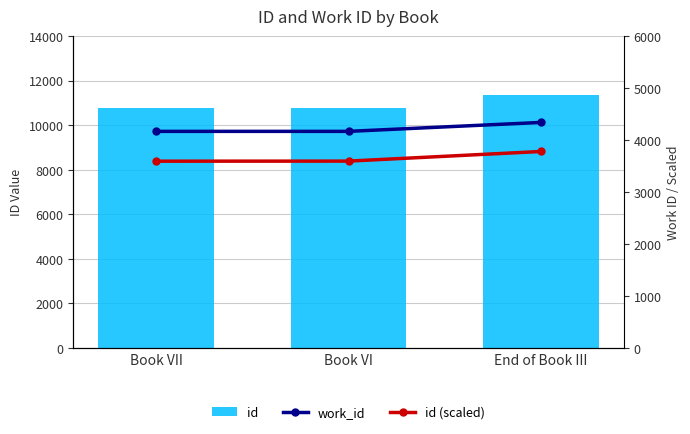

Rank the series by their maximum value, from lowest to highest.

id (scaled), work_id, id